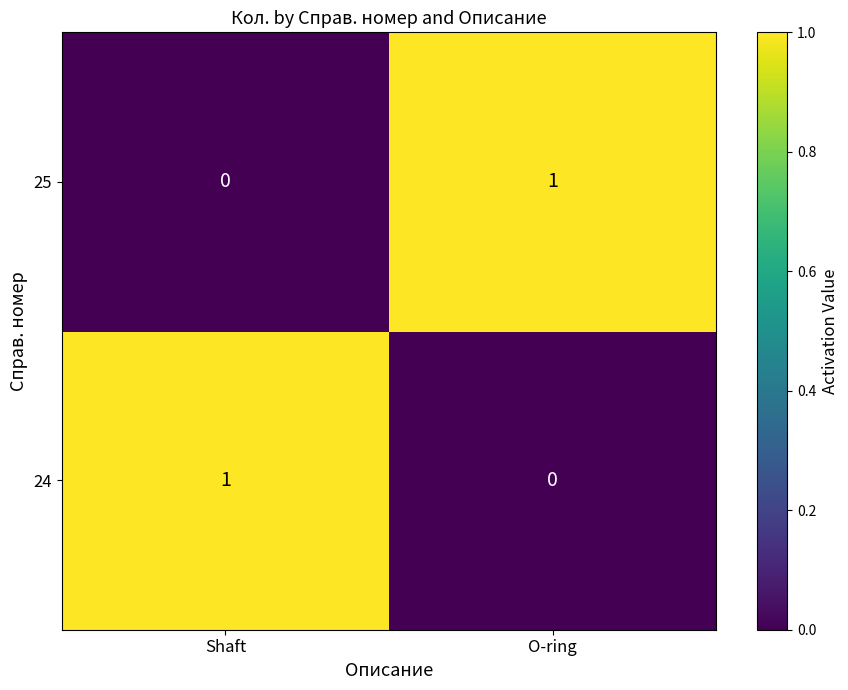

Reading right to left, extract all data points from this chart.

25: O-ring=1	Shaft=0
24: O-ring=0	Shaft=1